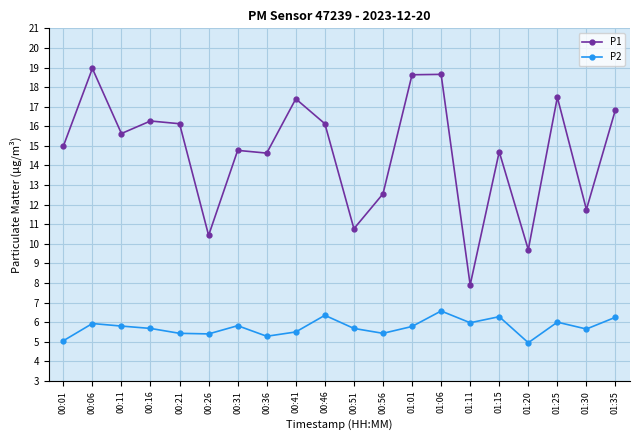

True or false: P1 and P2 intersect in this chart.

False